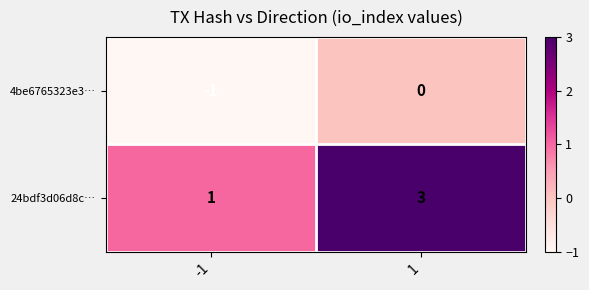

How many series are shown in this chart?

2